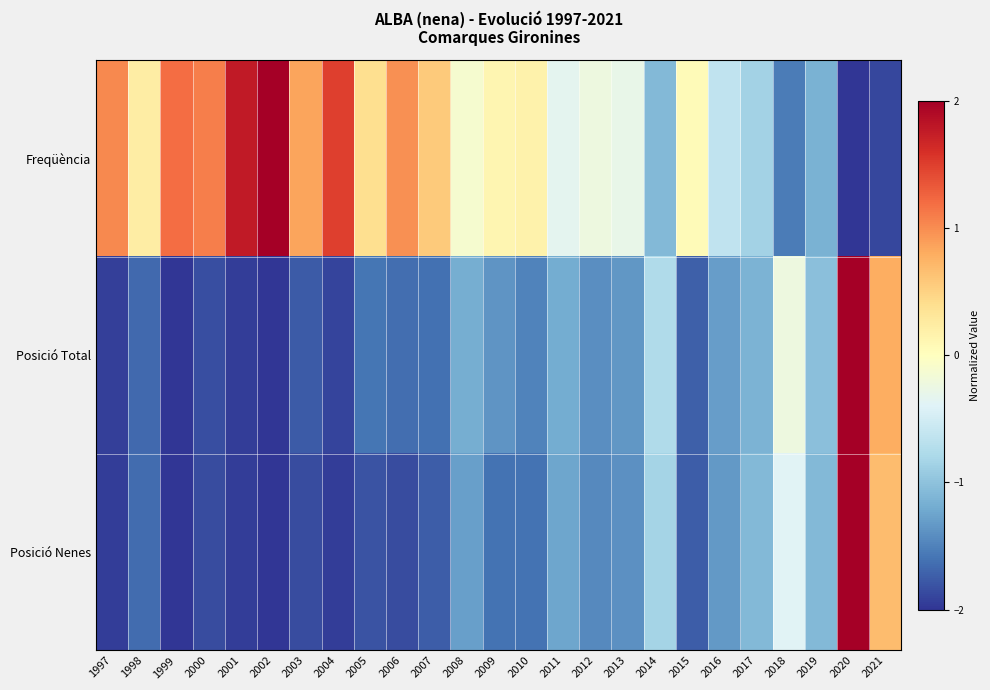

At 2002, list the series in order from smallest to largest.

Posició Total, Posició Nenes, Freqüència